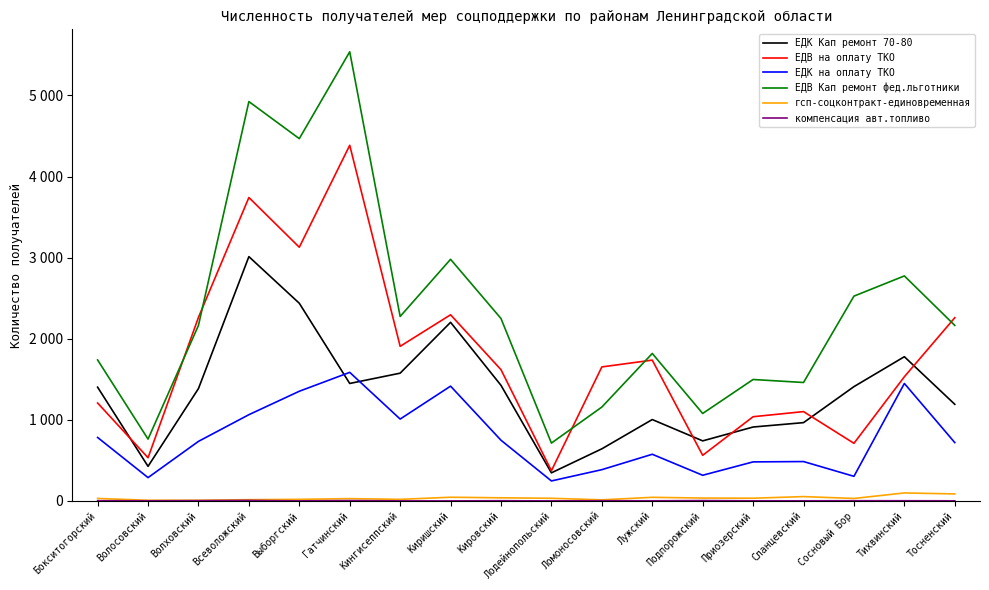

Does the chart have visible grid lines?

No